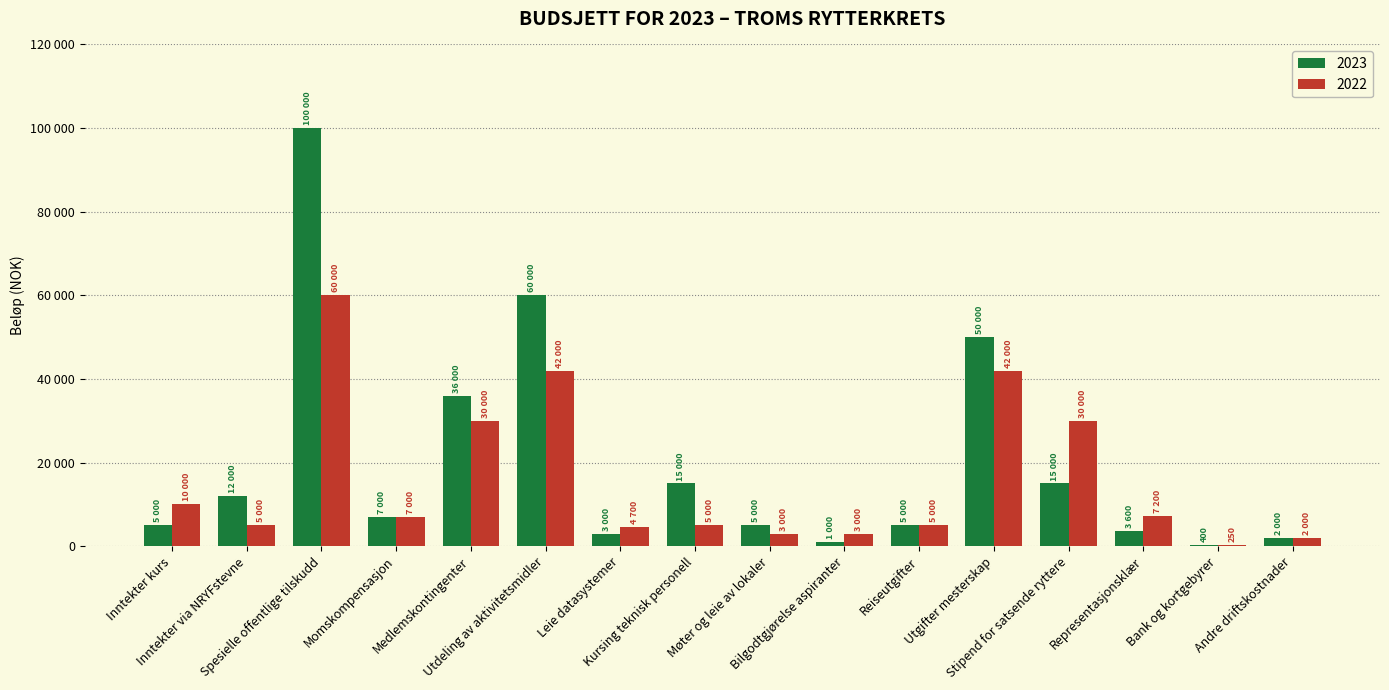

True or false: 2023 has a value of 12000 at Inntekter via NRYFstevne.

True